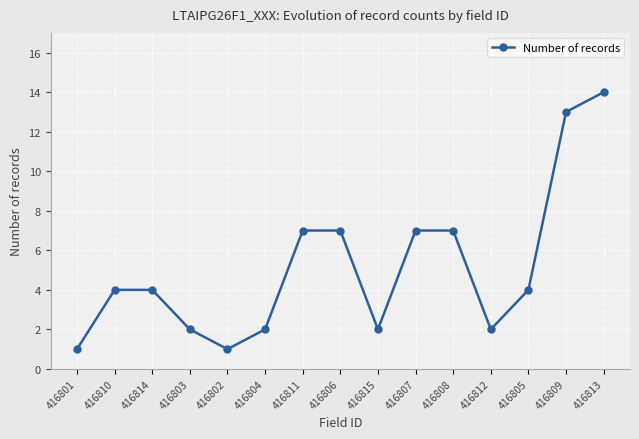

At which category does the data reach its first local valley?

416802